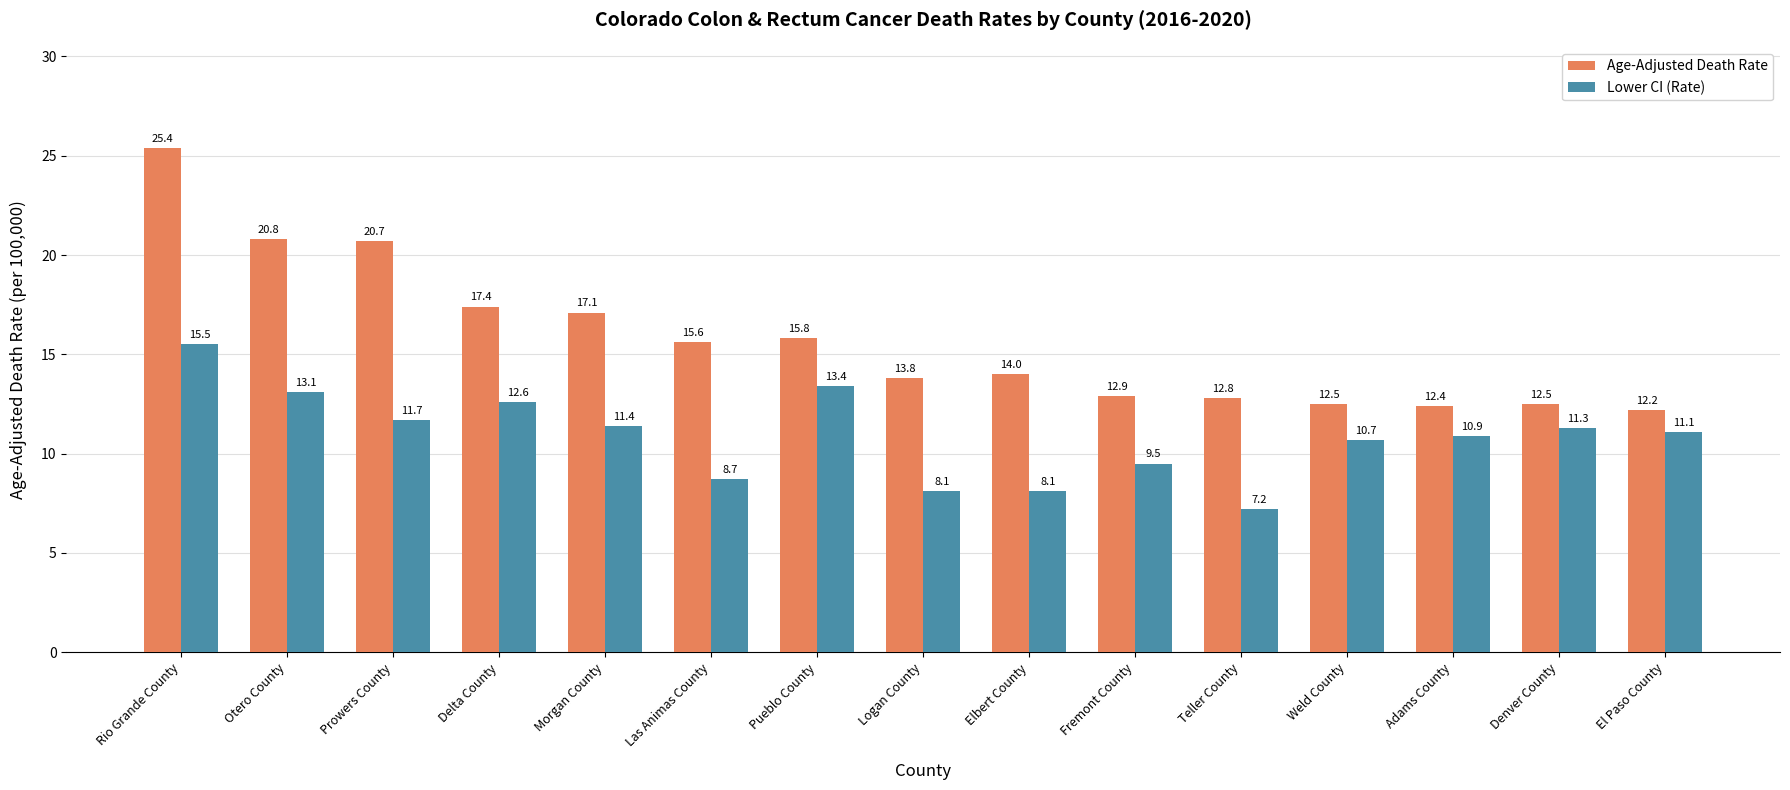

Is it true that Age-Adjusted Death Rate equals 15.7 at Rio Grande County?

False